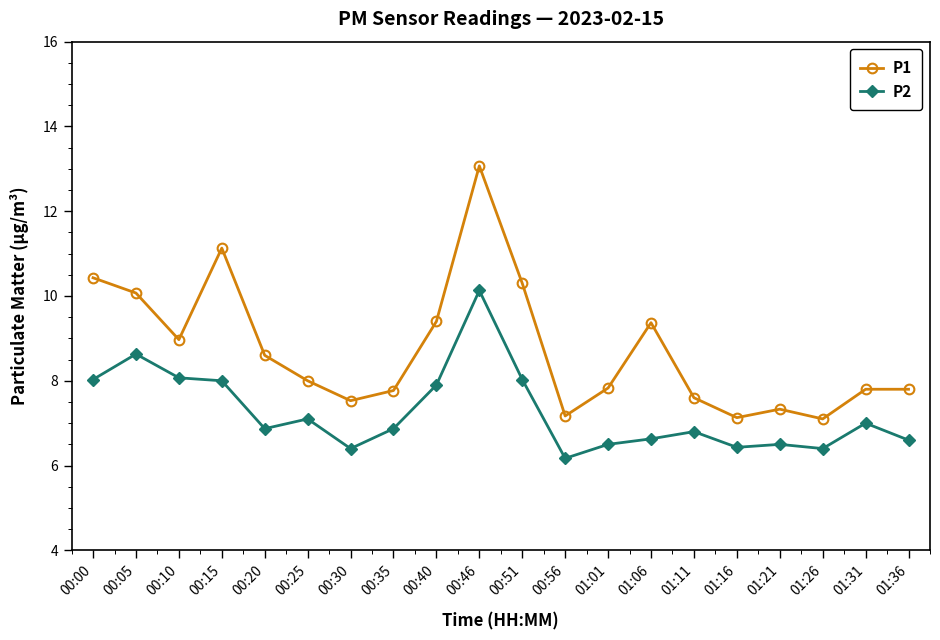

True or false: P2 has a value of 8.6 at 00:05.

True